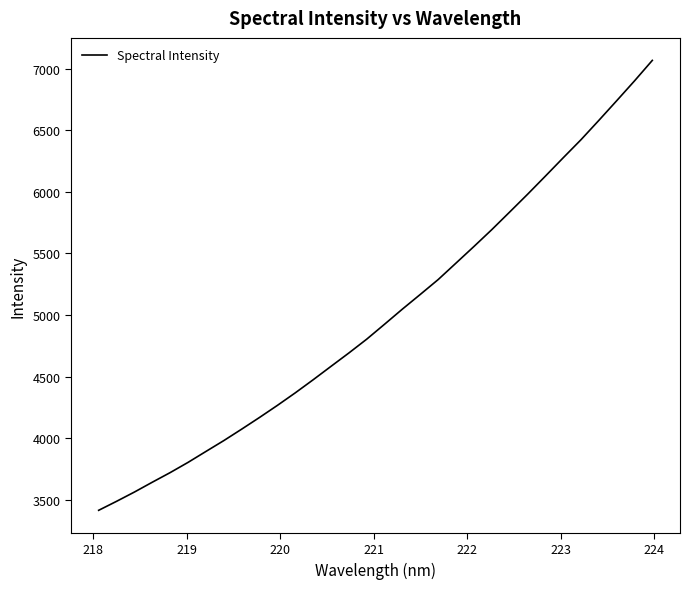

What is the smallest value displayed?

3413.1